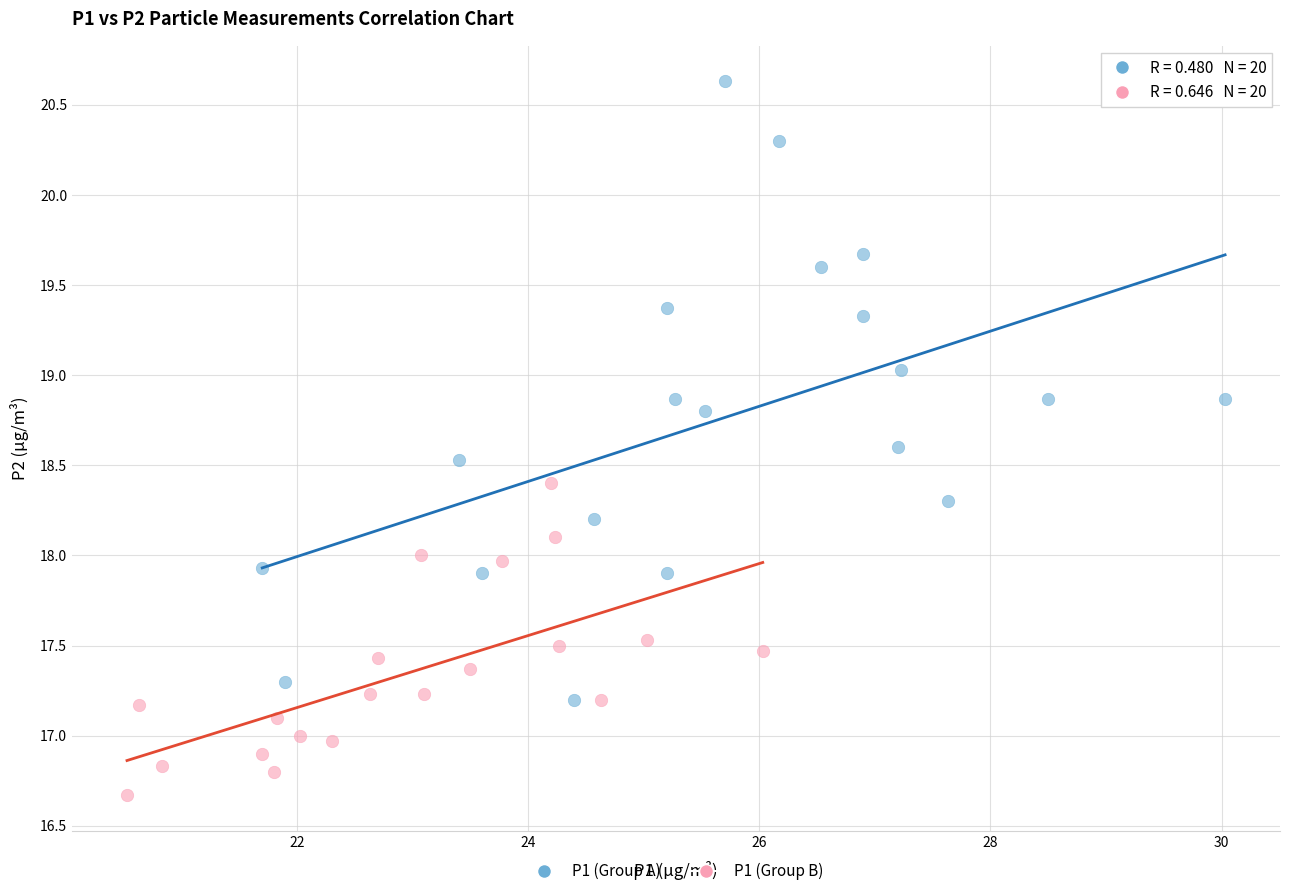

Which series reaches the minimum Y coordinate?

P1 (Group B)